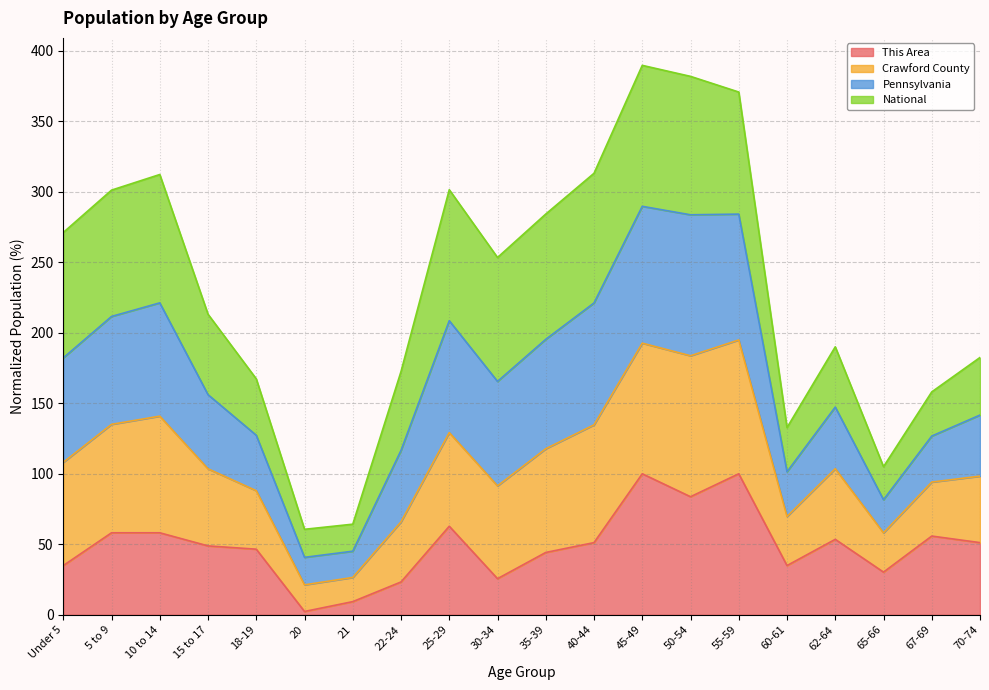

What is the maximum value for This Area?

100.0